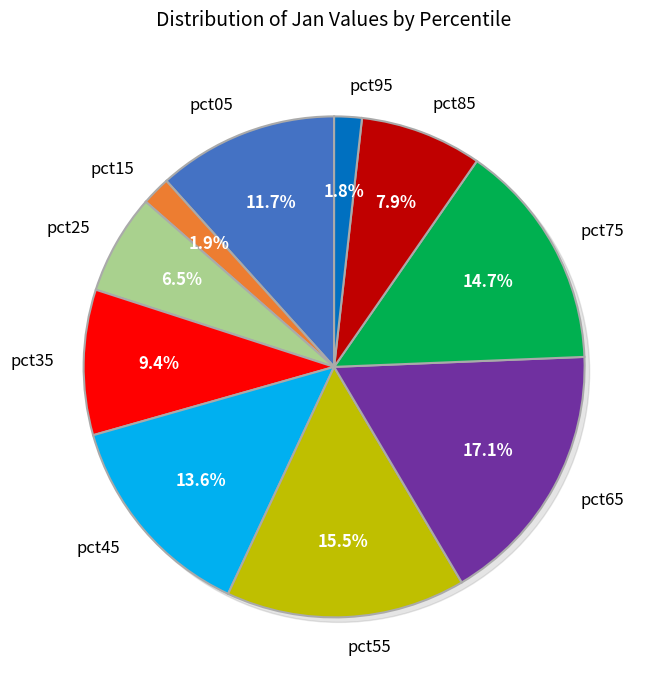

What percentage is the pct25 slice, to the nearest percent?

6%